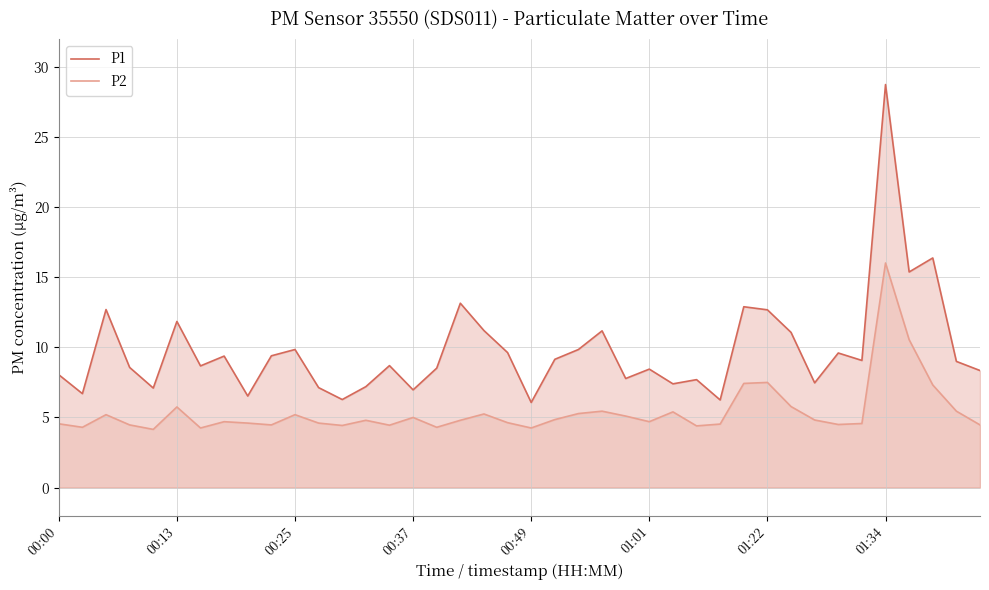

At which category is the sum across all series the highest?

01:34